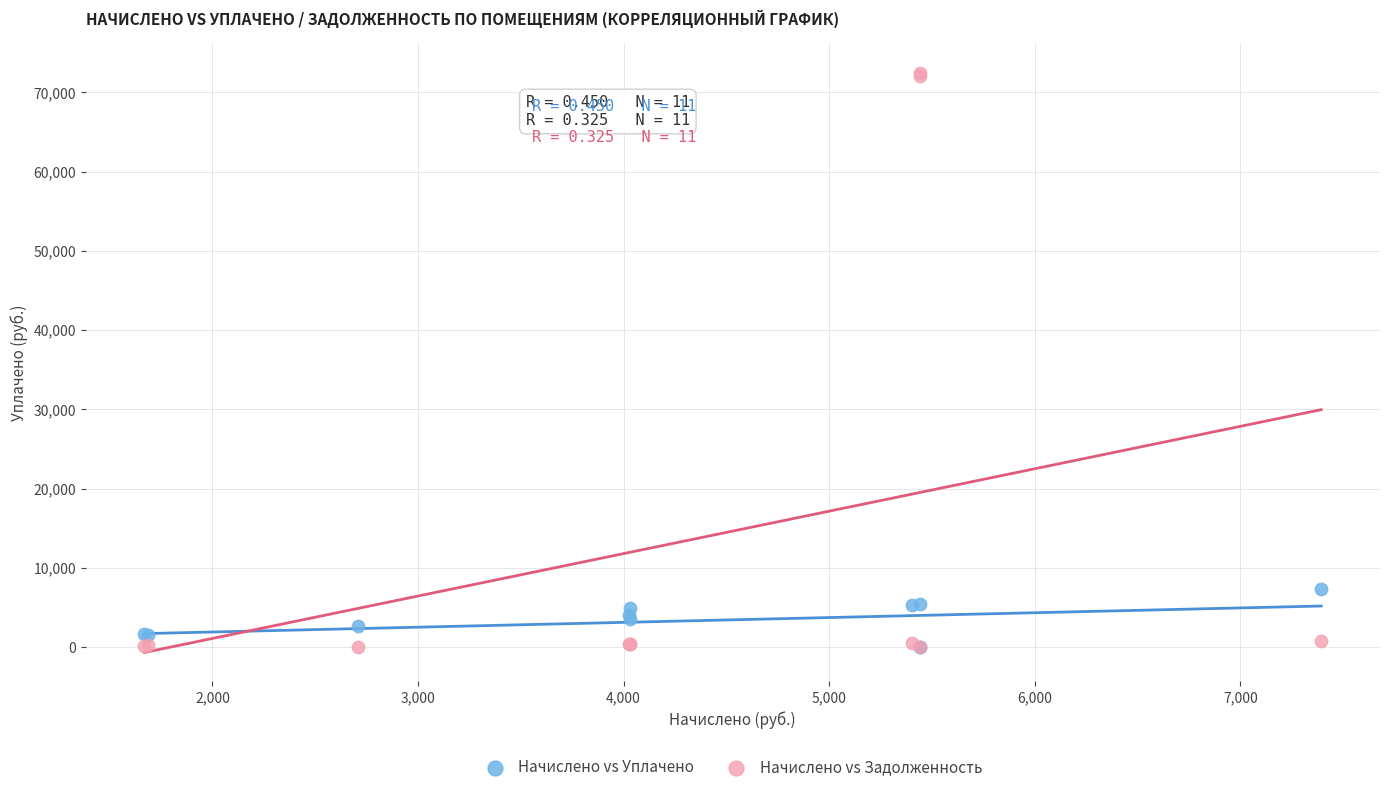

Which series contains the highest Y value?

Начислено vs Задолженность